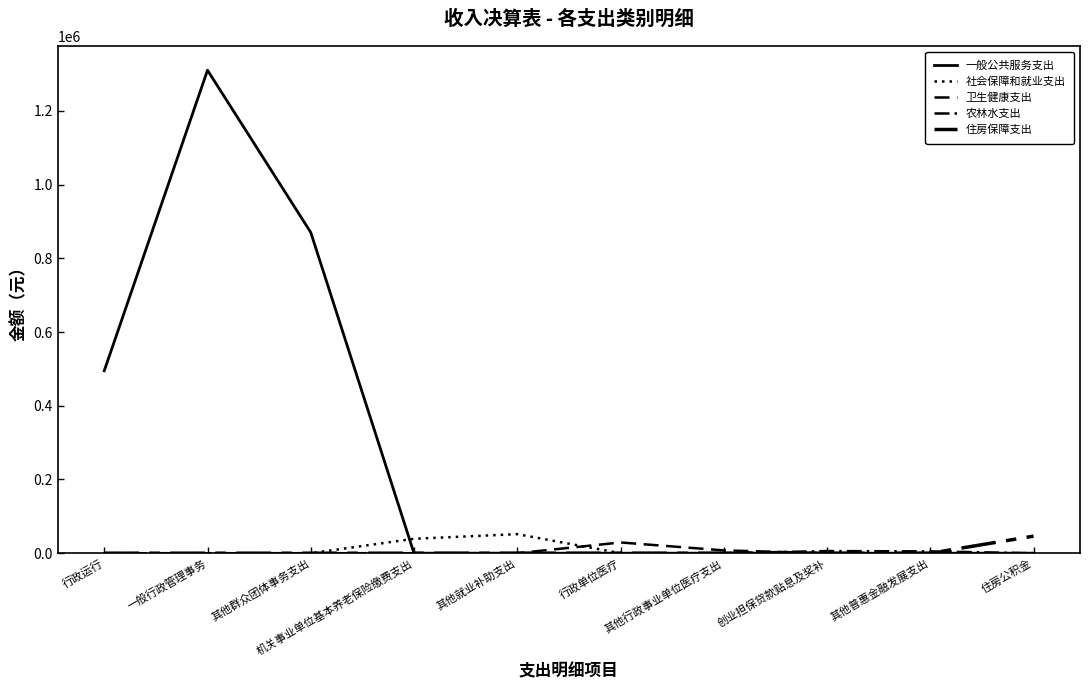

Count the number of data series in this chart.

5